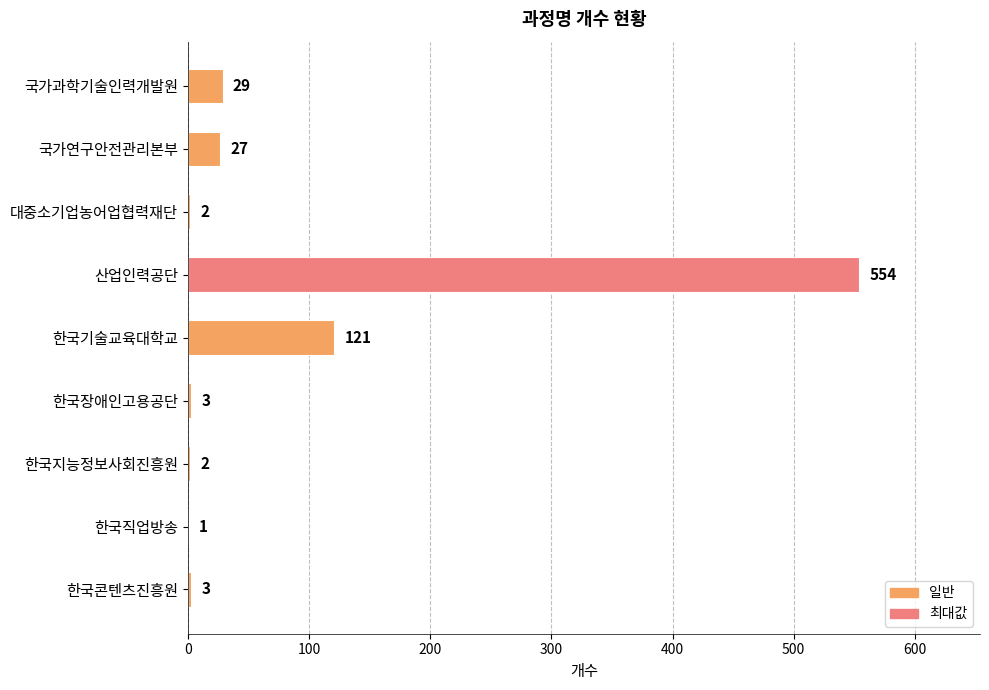

What is the average value?

82